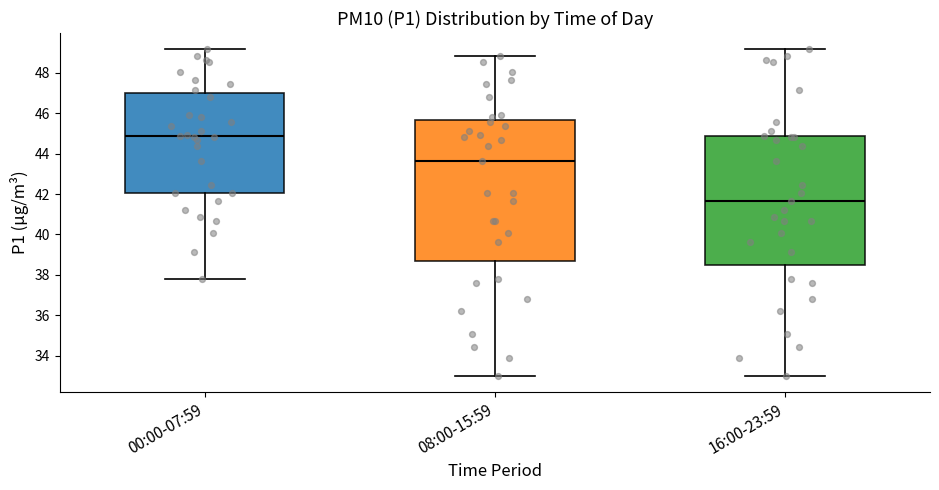

Reading left to right, transcribe this box plot: for each box, give where its median line is, the range the box spans, and where its two whiskers end, as read against the y-axis. The values are not printed on the chart, so give them approximately, as read against the axis.

00:00-07:59: median 44.8, box 42.0 to 47.0, whiskers 37.8 to 49.2
08:00-15:59: median 43.6, box 38.8 to 45.6, whiskers 33.0 to 48.8
16:00-23:59: median 41.6, box 38.4 to 44.8, whiskers 33.0 to 49.2